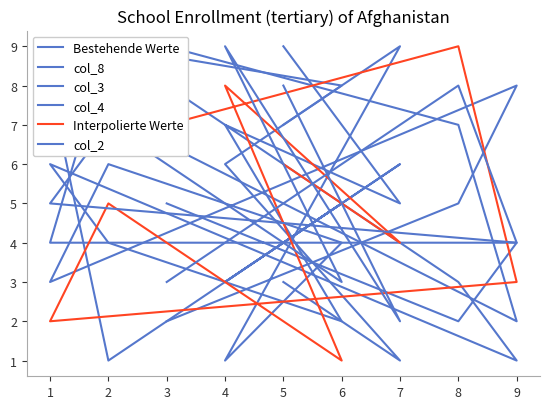

What is the maximum value shown in the chart?

9